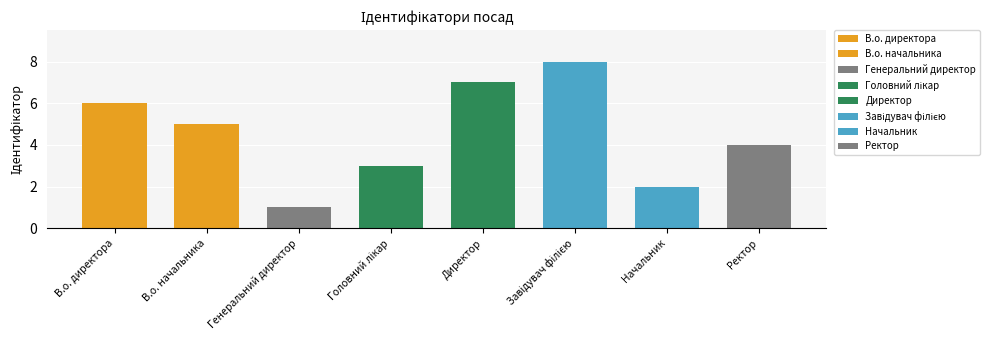

What is the average value?

4